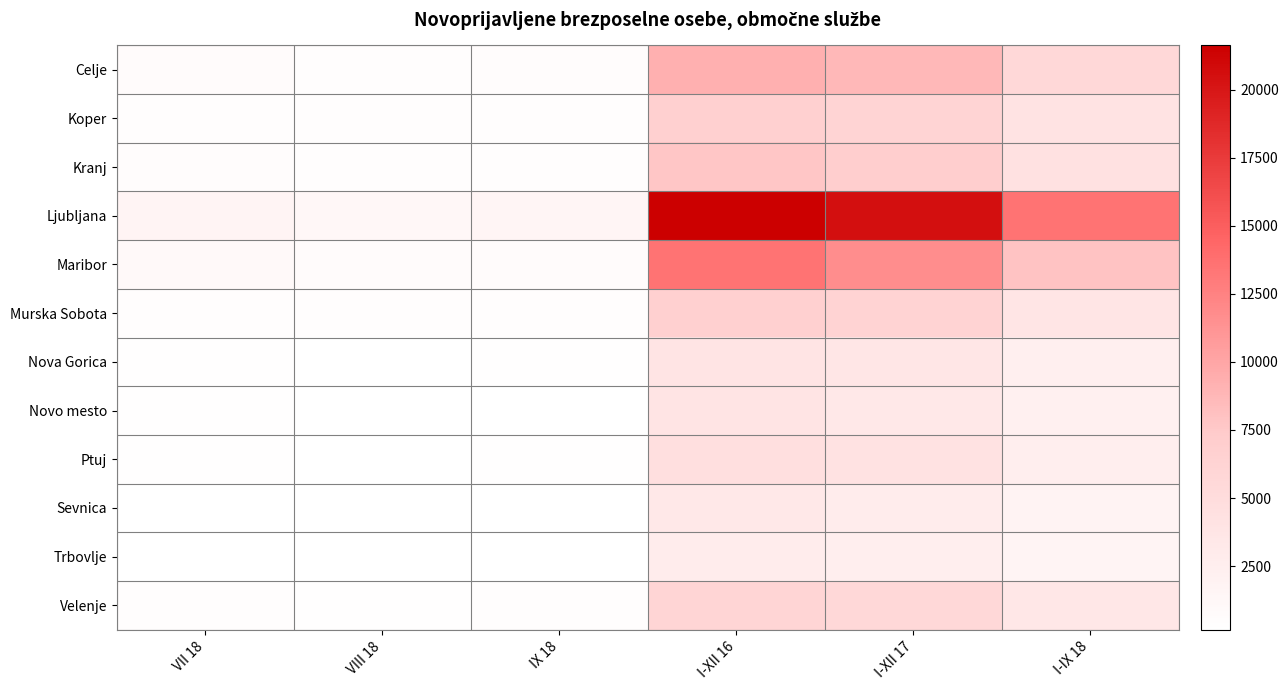

Reading left to right, what are all the values shown in this chart?

Celje: VII 18=698	VIII 18=487	IX 18=606	I-XII 16=9250	I-XII 17=8649	I-IX 18=5638
Koper: VII 18=476	VIII 18=388	IX 18=440	I-XII 16=6658	I-XII 17=6123	I-IX 18=4044
Kranj: VII 18=520	VIII 18=370	IX 18=475	I-XII 16=7712	I-XII 17=6962	I-IX 18=4391
Ljubljana: VII 18=1633	VIII 18=1248	IX 18=1559	I-XII 16=21628	I-XII 17=20476	I-IX 18=13517
Maribor: VII 18=976	VIII 18=696	IX 18=729	I-XII 16=13529	I-XII 17=11718	I-IX 18=7920
Murska Sobota: VII 18=384	VIII 18=331	IX 18=368	I-XII 16=6698	I-XII 17=6284	I-IX 18=3737
Nova Gorica: VII 18=291	VIII 18=207	IX 18=292	I-XII 16=3872	I-XII 17=3655	I-IX 18=2346
Novo mesto: VII 18=299	VIII 18=215	IX 18=241	I-XII 16=3966	I-XII 17=3366	I-IX 18=2271
Ptuj: VII 18=315	VIII 18=214	IX 18=296	I-XII 16=4564	I-XII 17=4257	I-IX 18=2593
Sevnica: VII 18=221	VIII 18=162	IX 18=209	I-XII 16=3281	I-XII 17=2792	I-IX 18=1857
Trbovlje: VII 18=239	VIII 18=174	IX 18=186	I-XII 16=2773	I-XII 17=2433	I-IX 18=1673
Velenje: VII 18=412	VIII 18=268	IX 18=331	I-XII 16=6039	I-XII 17=5664	I-IX 18=3583